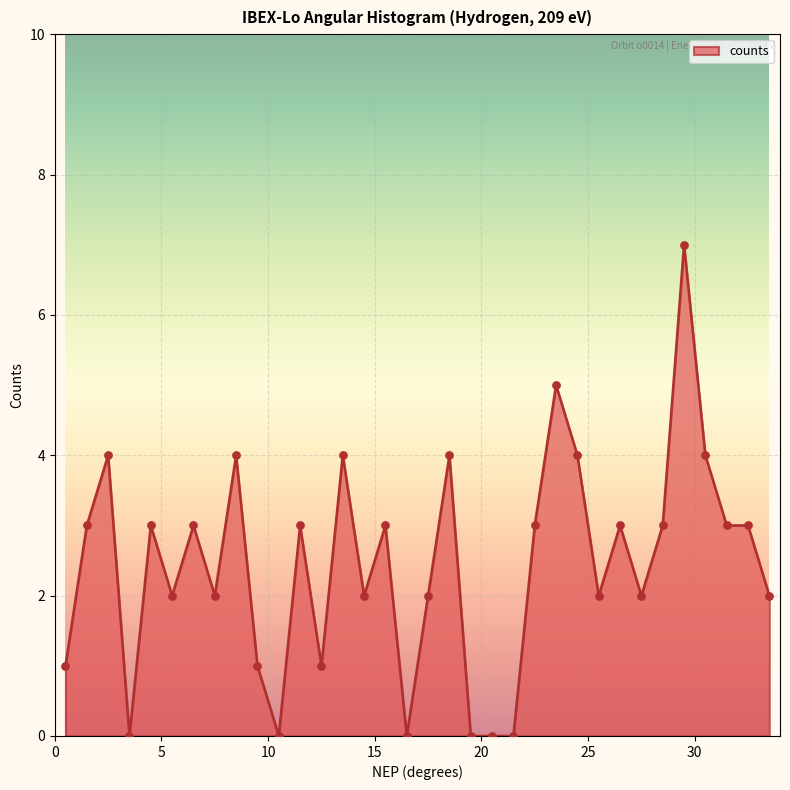

What is the maximum value shown in the chart?

7